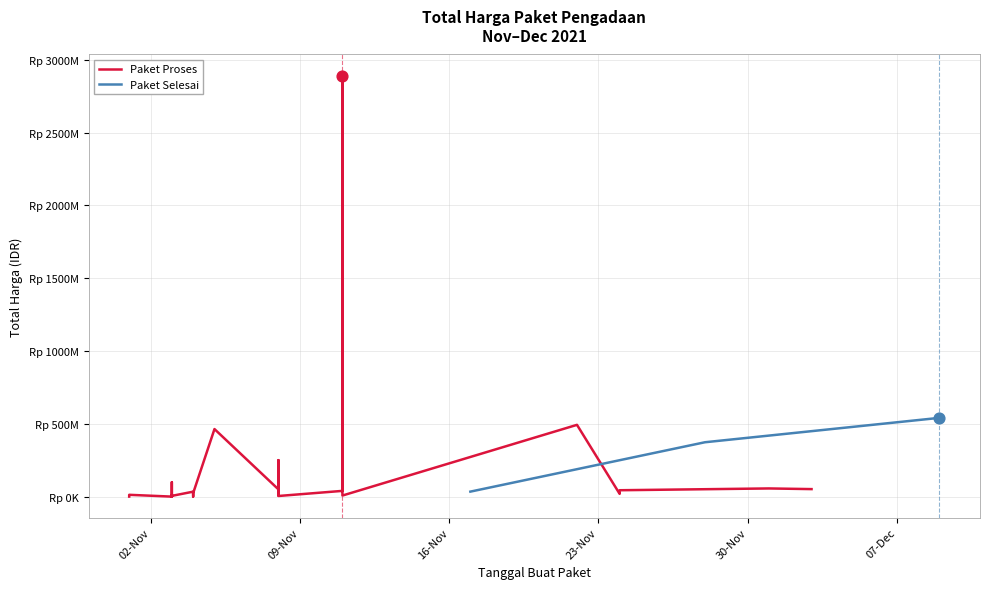

What is the change in value from 09-Nov to 16-Nov?

+167667000